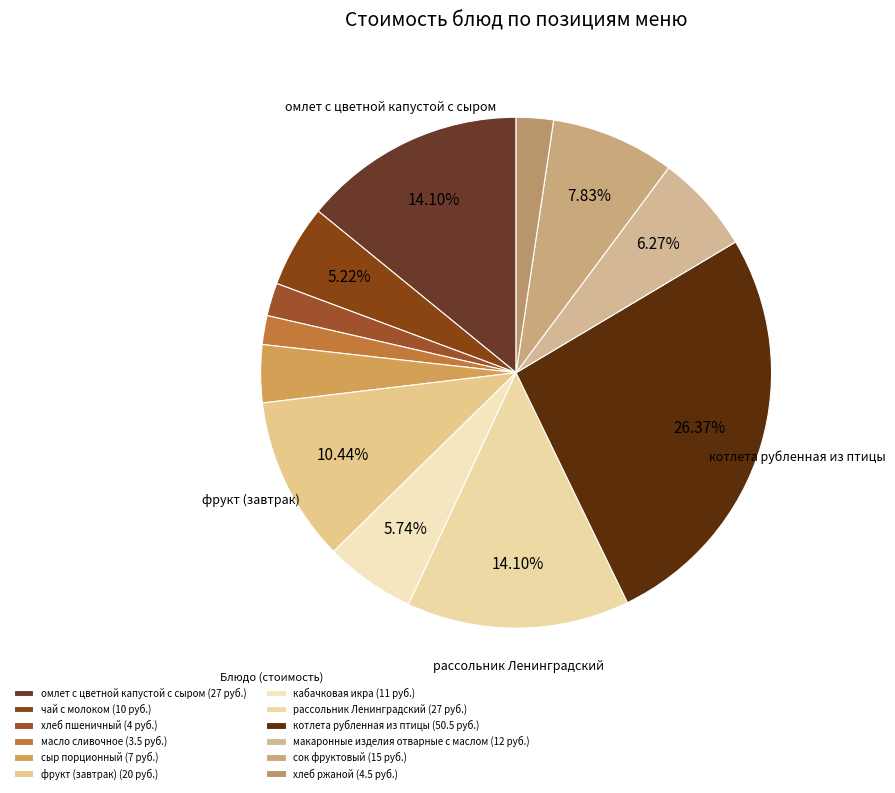

Does омлет с цветной капустой с сыром account for over 50% of the chart?

No